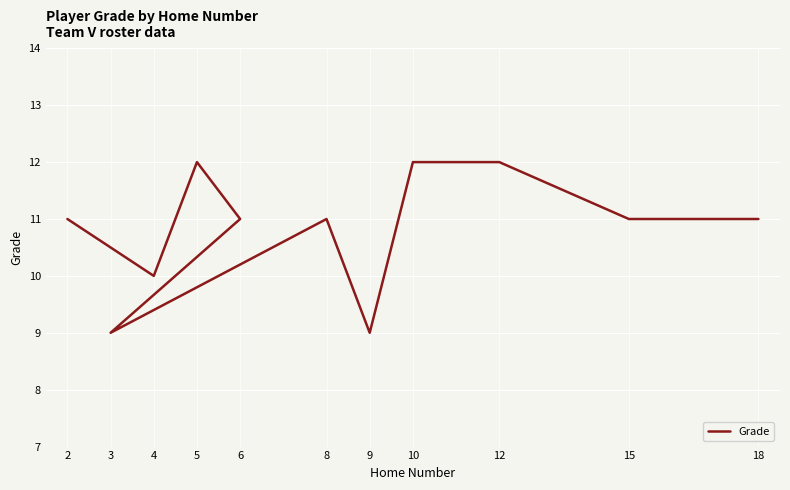

List the labels in order of value, largest first.

5, 10, 12, 2, 6, 8, 15, 18, 4, 3, 9